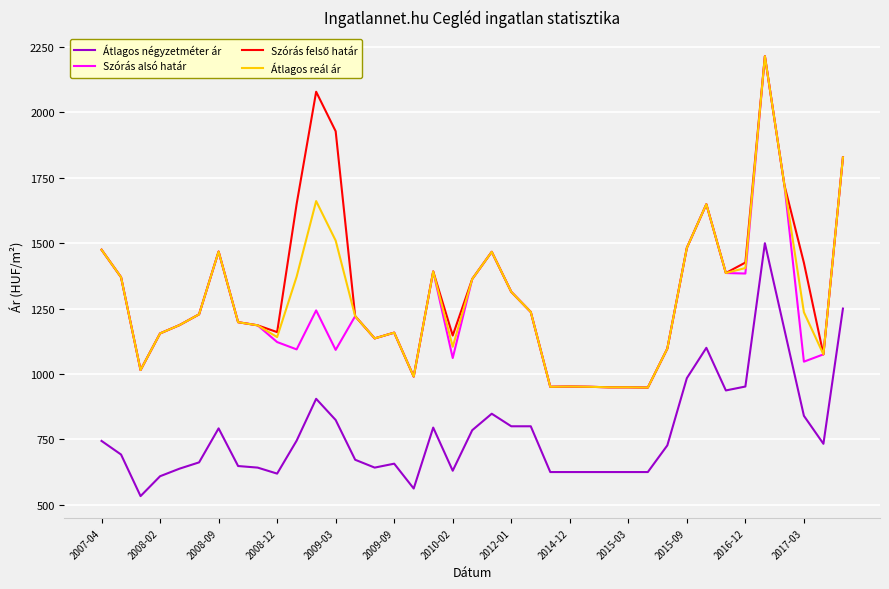

True or false: Átlagos reál ár and Átlagos négyzetméter ár cross at least once.

False